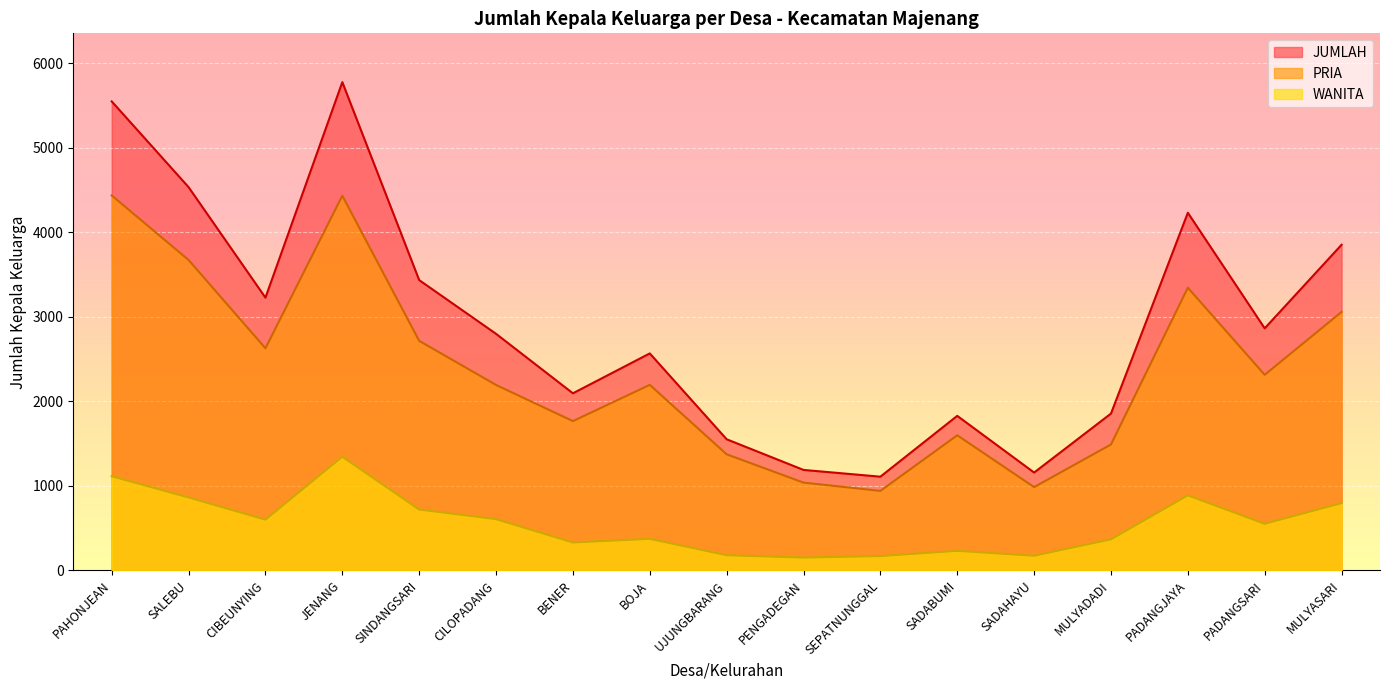

At which category does the chart reach its minimum across all series?

PENGADEGAN